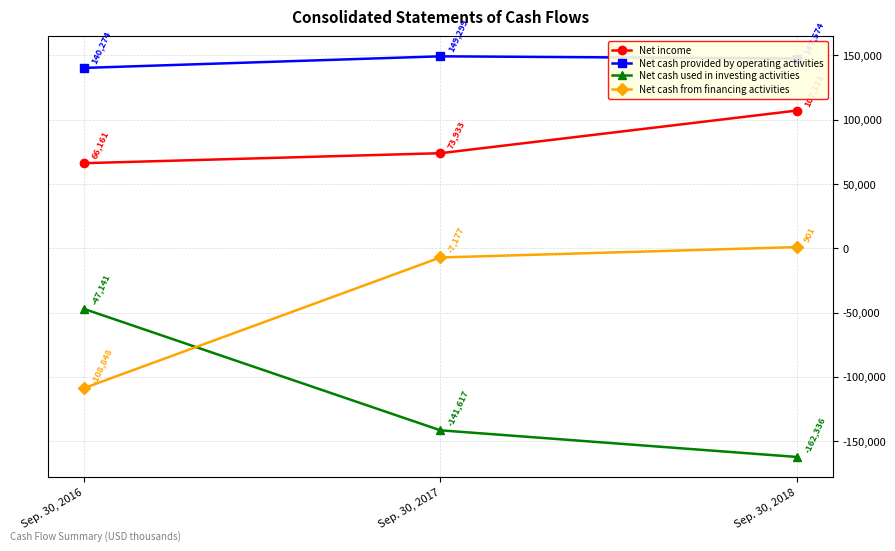

At how many categories does at least one series exceed 1854?

3